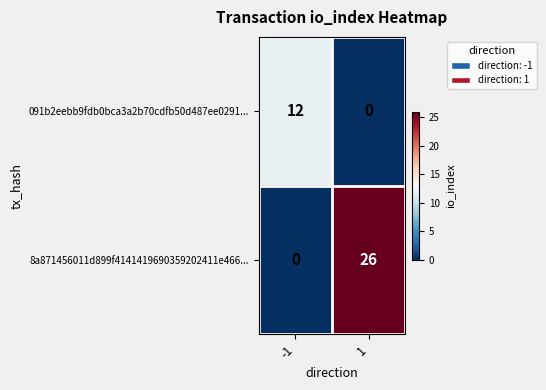

What is the difference between the 091b2eebb9fdb0bca3a2b70cdfb50d487ee0291... values at -1 and 1?

12